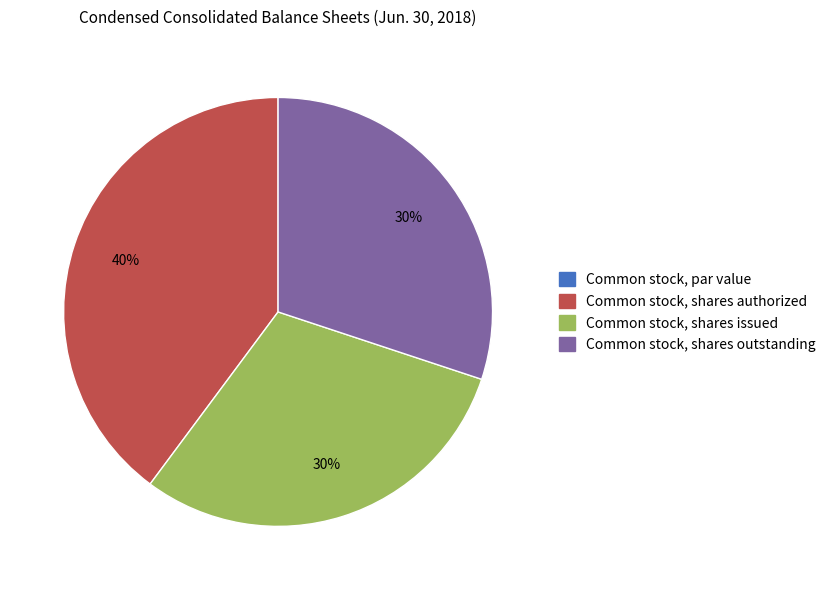

Do Common stock, shares issued and Common stock, shares authorized together represent more than half of the pie?

Yes